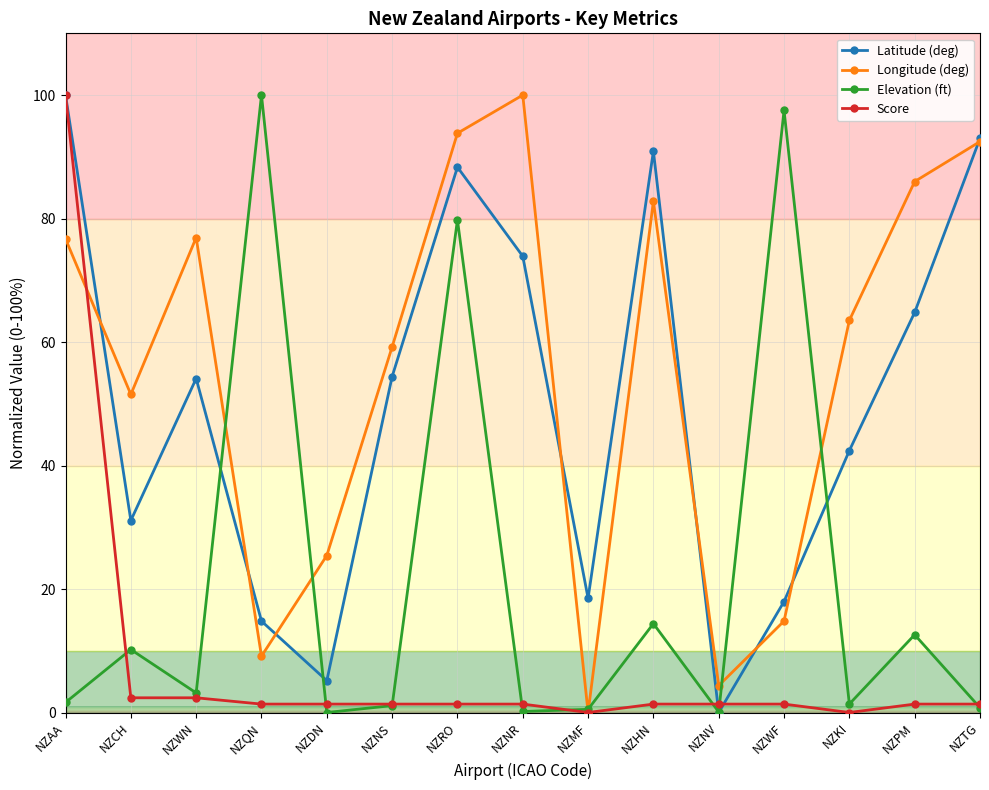

Count the number of data series in this chart.

4